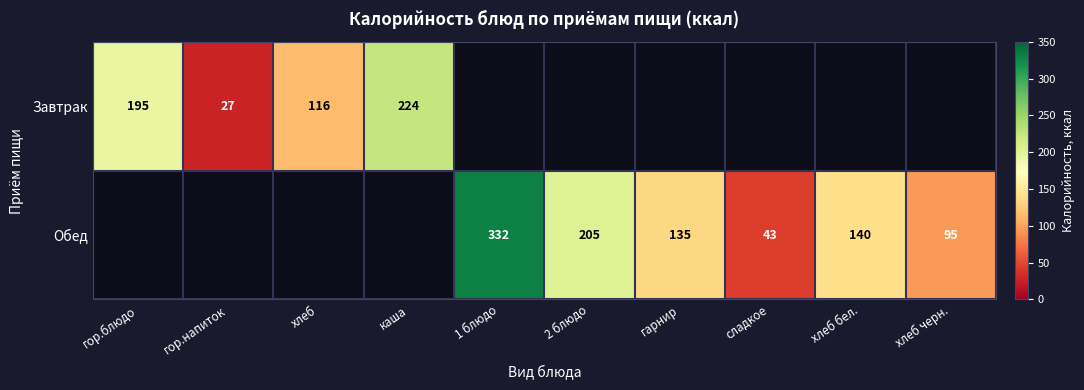

What is the greatest value displayed?

332.0